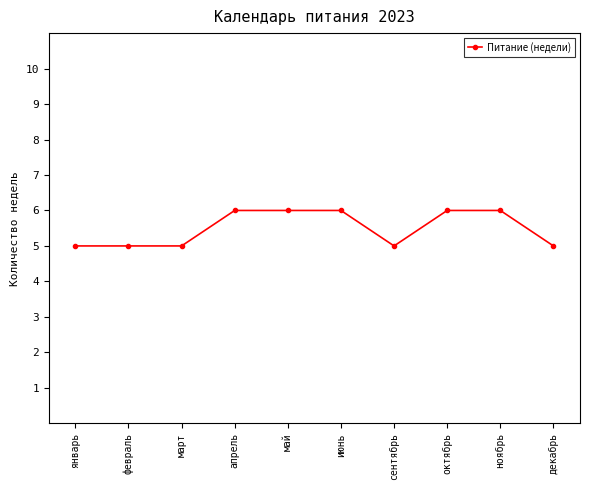

Approximately how many times larger is the value at июнь compared to май?

1.0